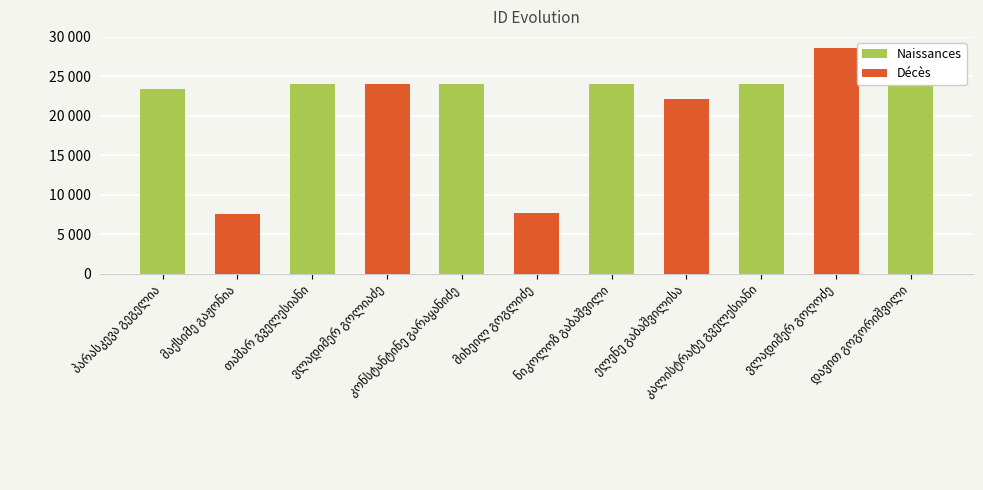

How many data points does each series have?

11